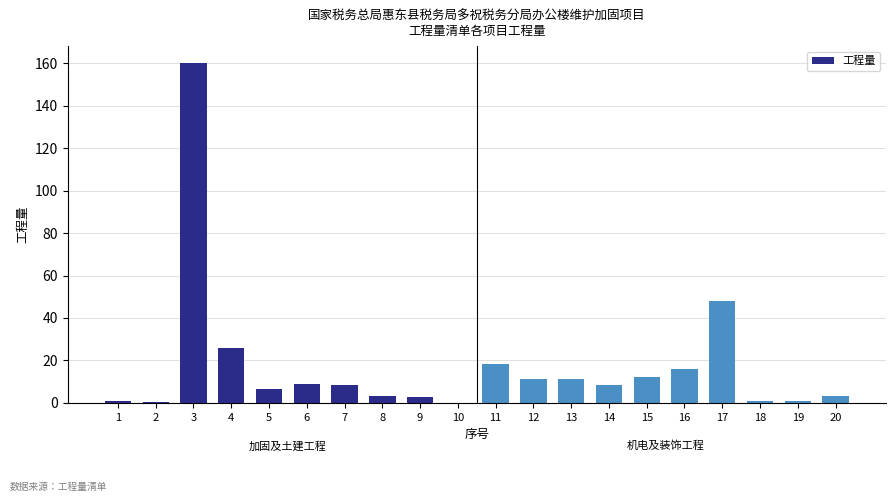

Where does the data first go above 8?

3